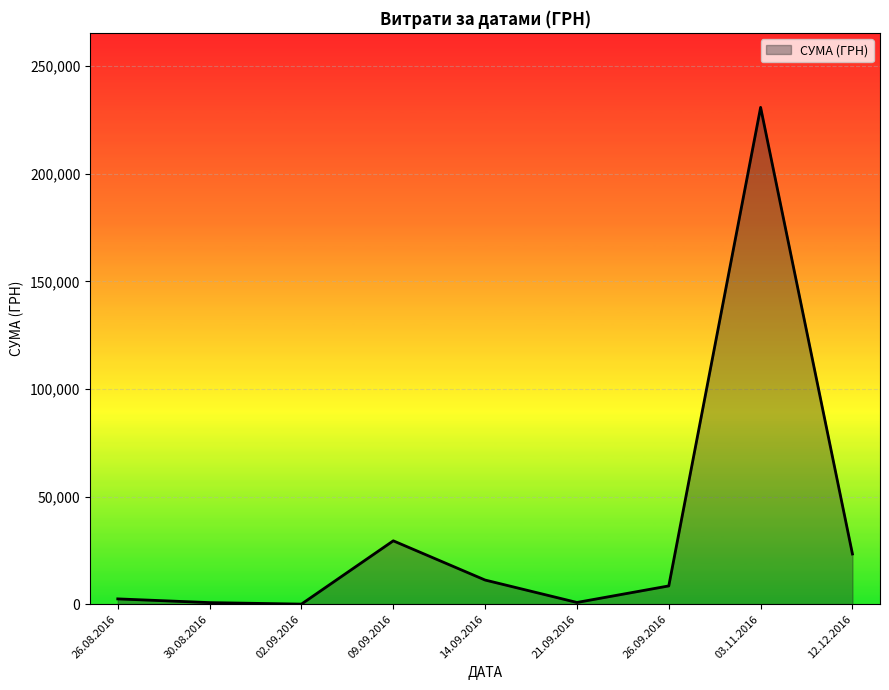

Where is the data nearest to the value 115429?

09.09.2016